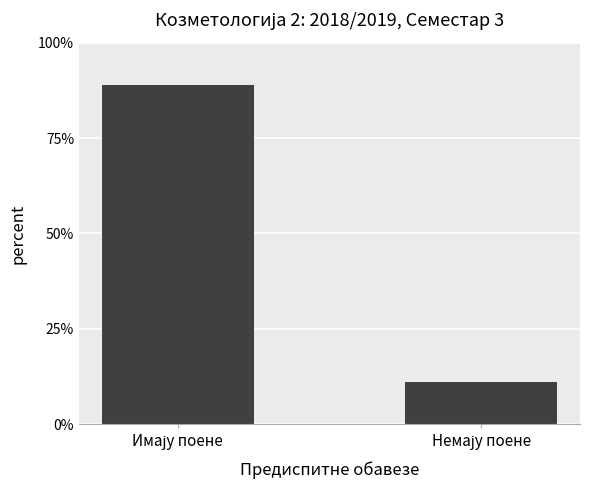

What is the value of the 2nd bar from the left?

11.1